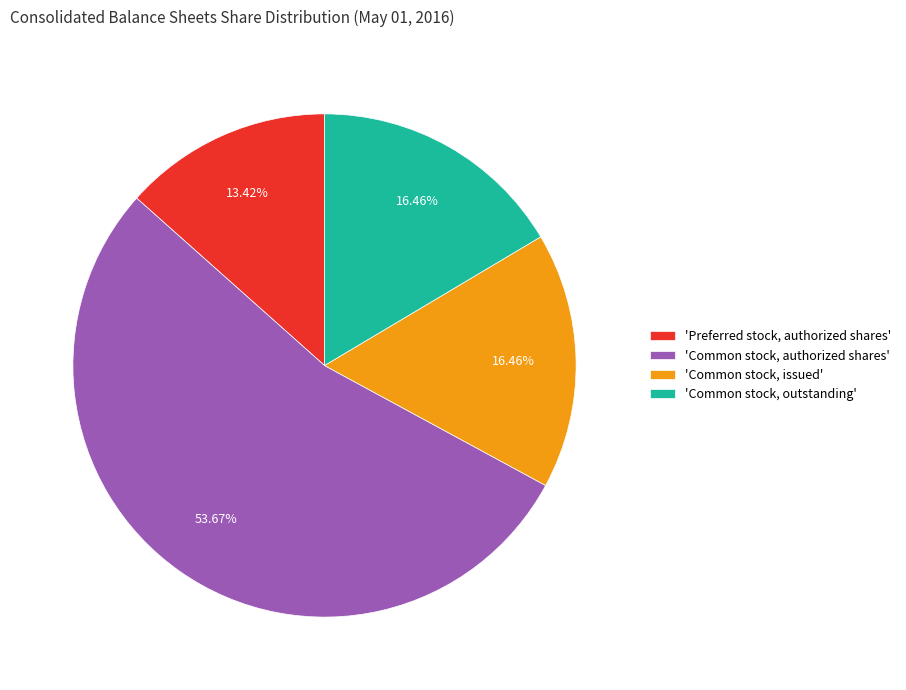

What is the smallest slice in the pie chart?

'Preferred stock, authorized shares'